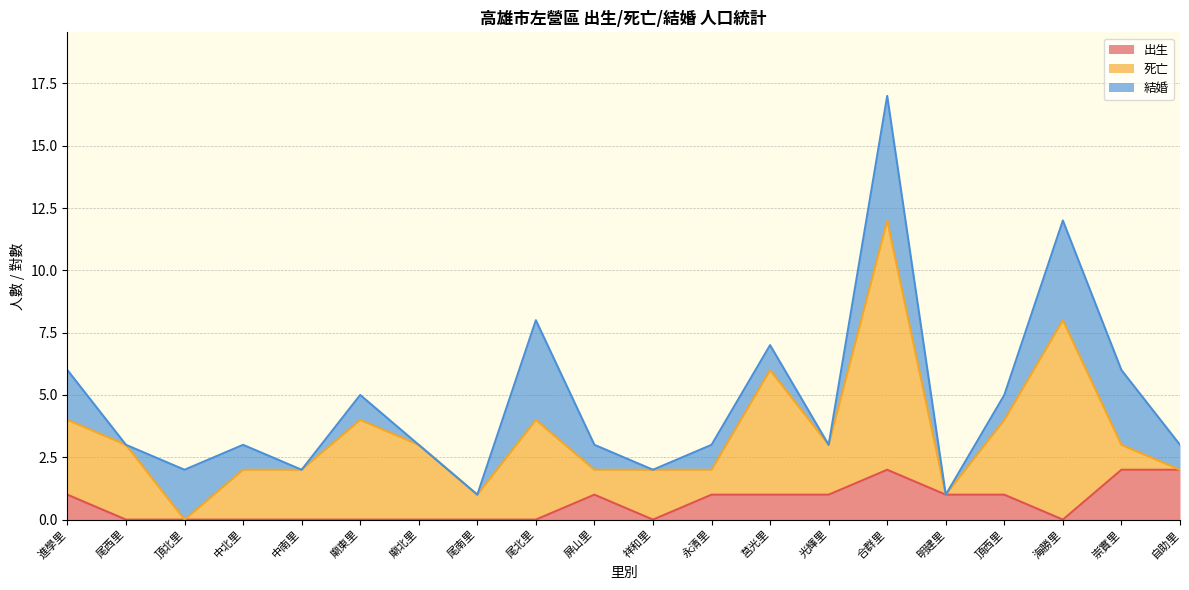

The value of 出生 at 崇實里 is 2. True or false?

True